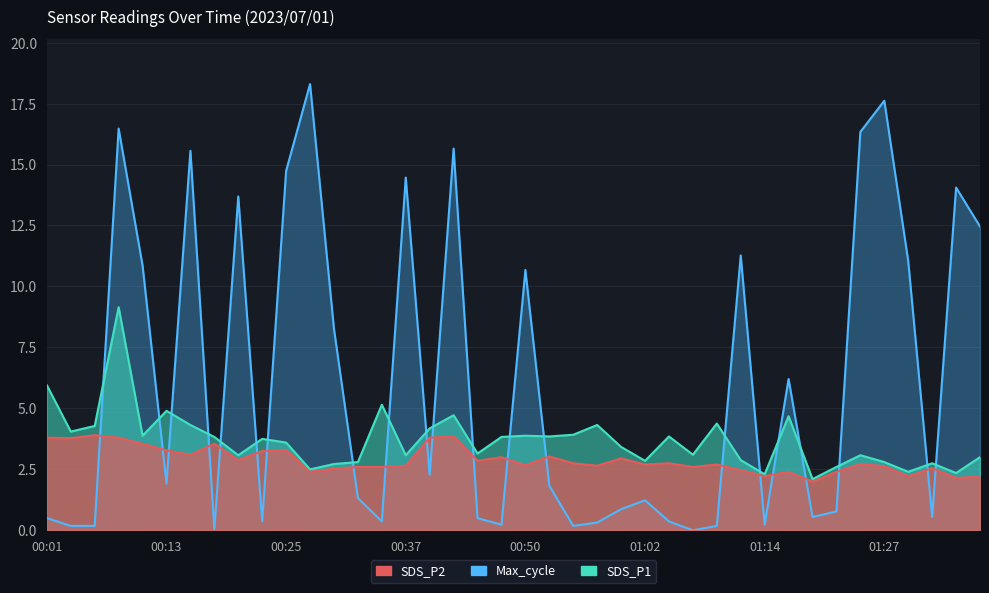

What is the label of the 11th point from the left?

00:25